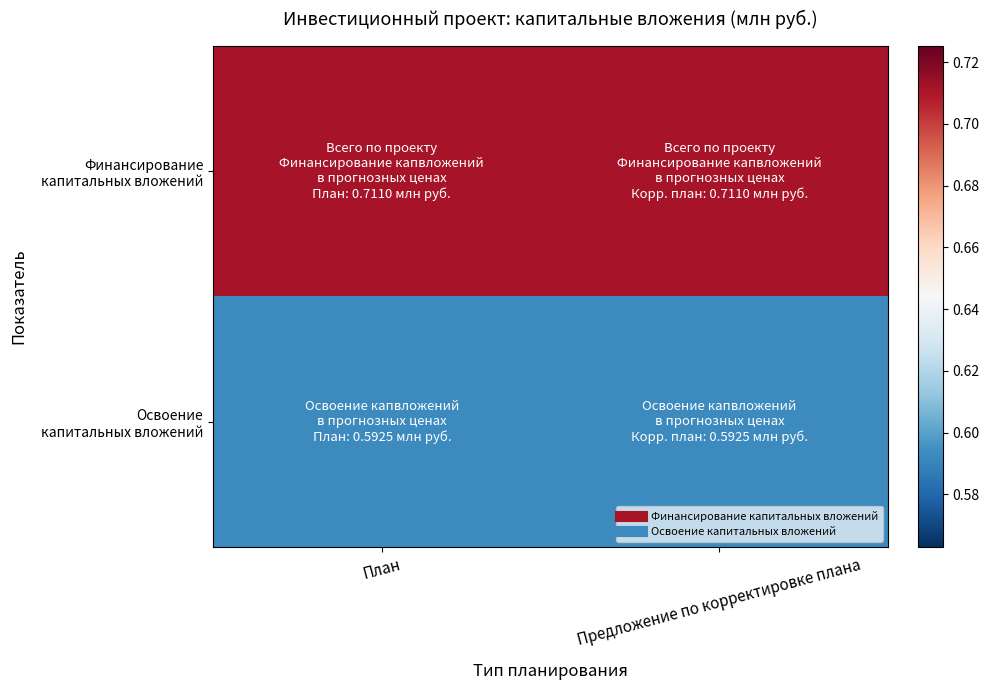

How many series are shown in this chart?

2